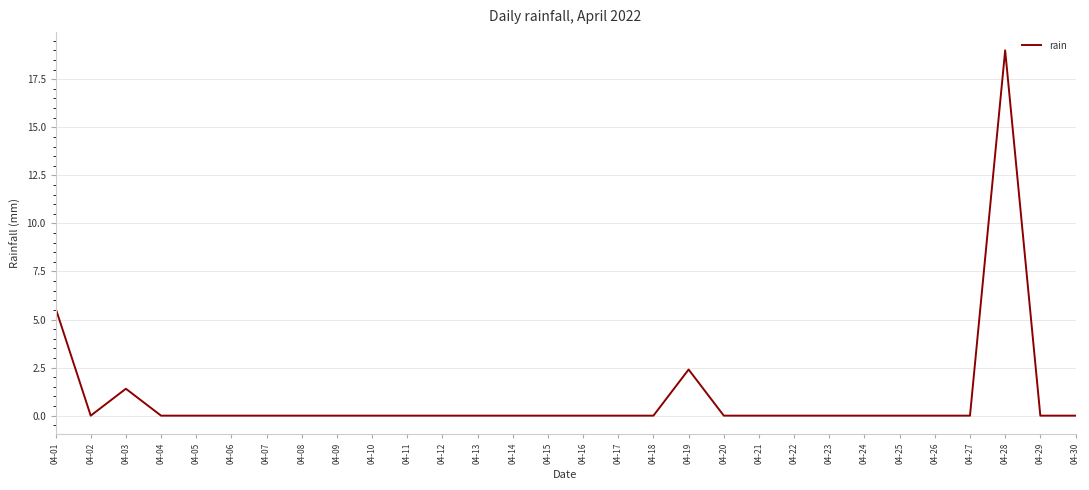

The chart shows a value of -12.1 at 04-02. True or false?

False